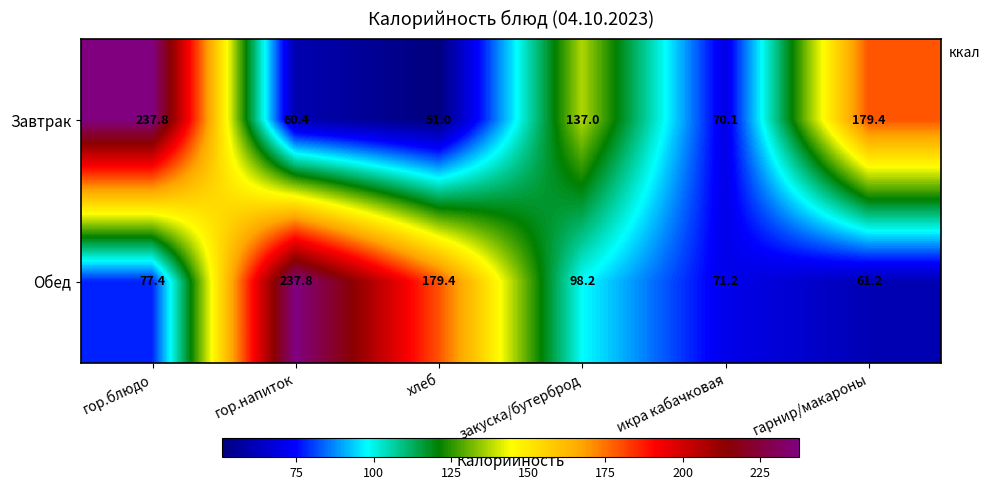

True or false: Обед has a value of 179.4 at хлеб.

True